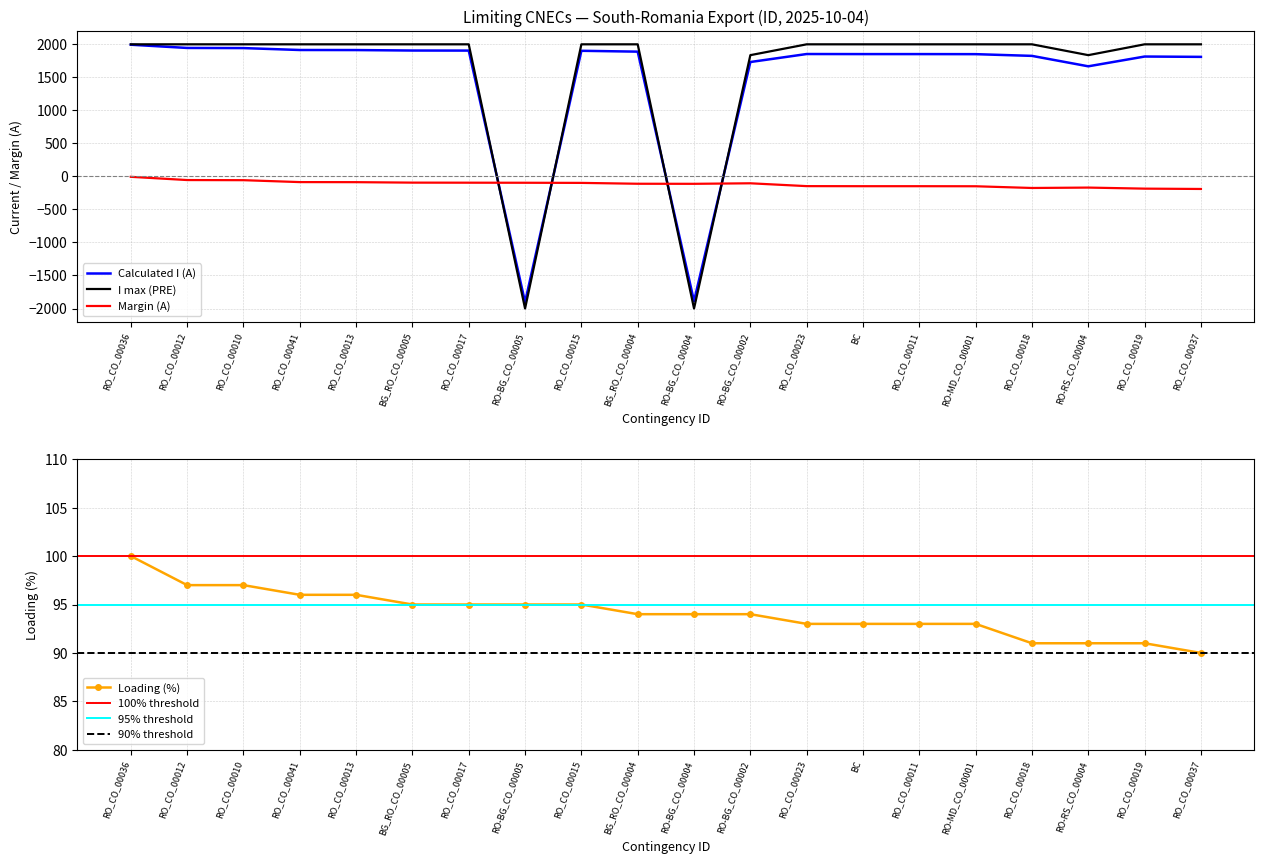

Reading left to right, list all the values displayed in this chart.

Calculated I (A): 1994	1945	1943	1914	1913	1906	1905	-1904	1902	1889	-1888	1732	1853	1852	1852	1851	1825	1667	1815	1810
I max (PRE): 2000	2000	2000	2000	2000	2000	2000	-2000	2000	2000	-2000	1836	2000	2000	2000	2000	2000	1836	2000	2000
Margin (A): -6	-55	-57	-86	-87	-94	-95	-96	-98	-111	-112	-104	-147	-148	-148	-149	-175	-169	-185	-190
Loading (%): 100	97	97	96	96	95	95	95	95	94	94	94	93	93	93	93	91	91	91	90